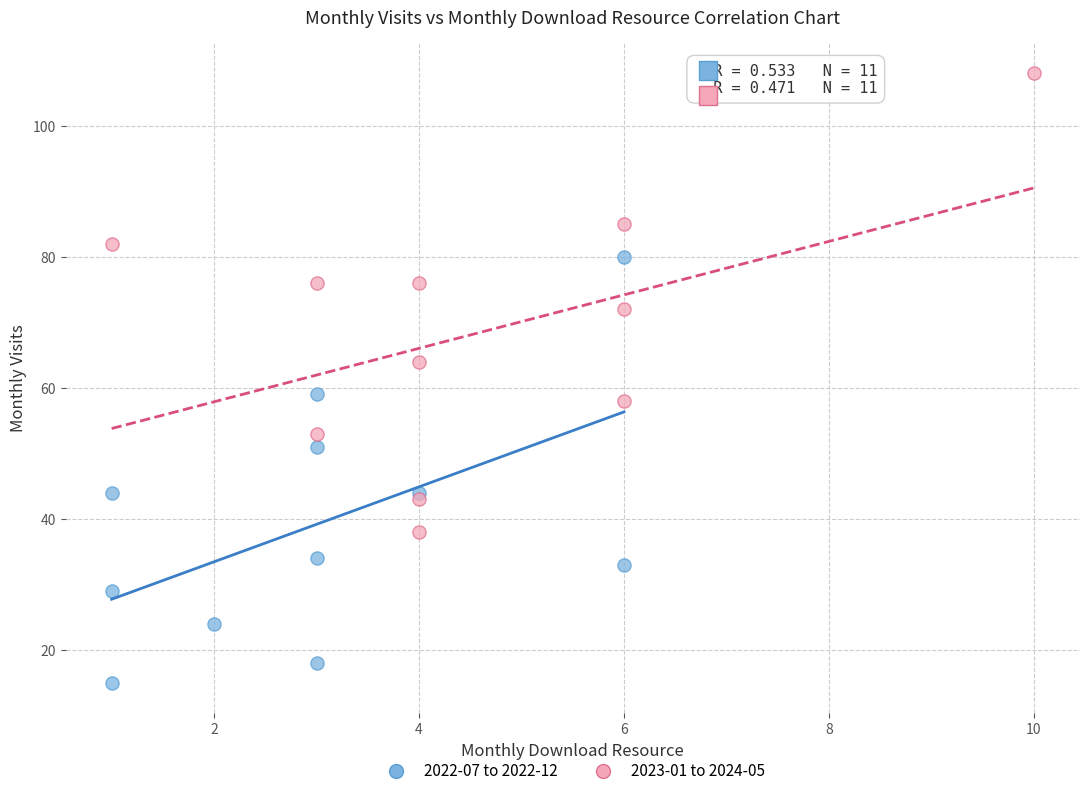

Which series has the widest spread of Y values?

2023-01 to 2024-05